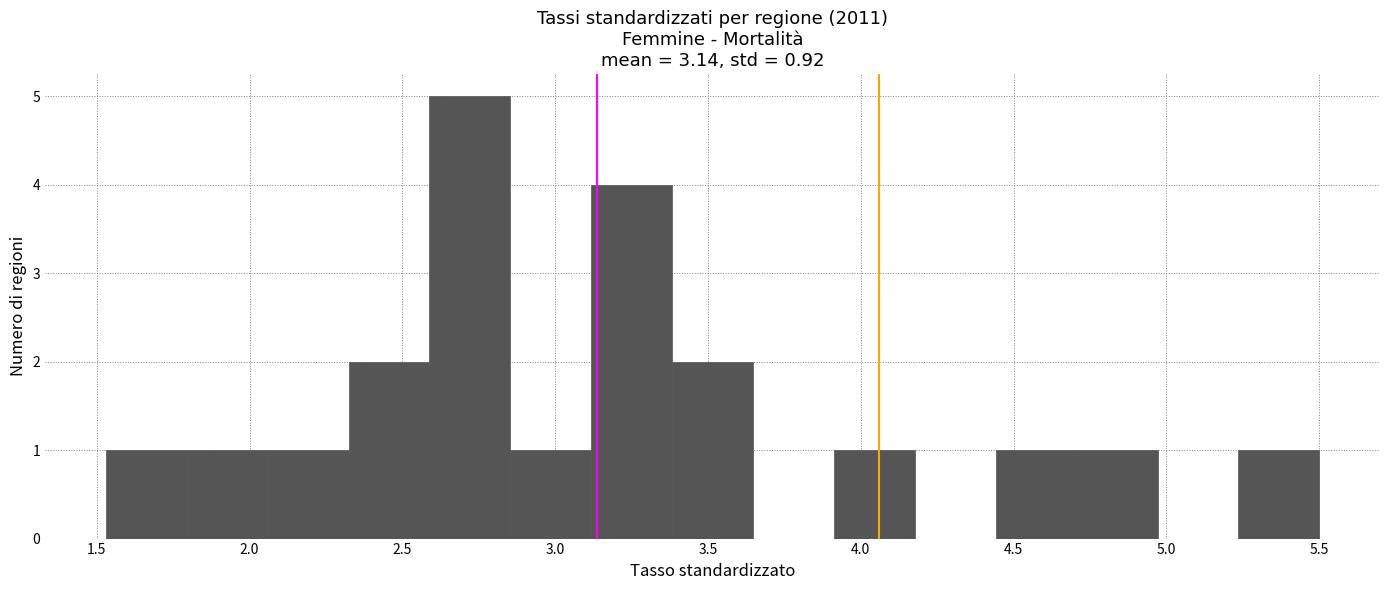

Reading left to right, transcribe this chart: for each bar, give the range it covers on the x-axis and its height. Neither the bar edges nor the heights are printed on the chart, so give them approximately, as read against the axes.

1.55 to 1.80: 1
1.80 to 2.05: 1
2.05 to 2.30: 1
2.30 to 2.60: 2
2.60 to 2.85: 5
2.85 to 3.10: 1
3.10 to 3.40: 4
3.40 to 3.65: 2
3.65 to 3.90: 0
3.90 to 4.20: 1
4.20 to 4.45: 0
4.45 to 4.70: 1
4.70 to 4.95: 1
4.95 to 5.25: 0
5.25 to 5.50: 1